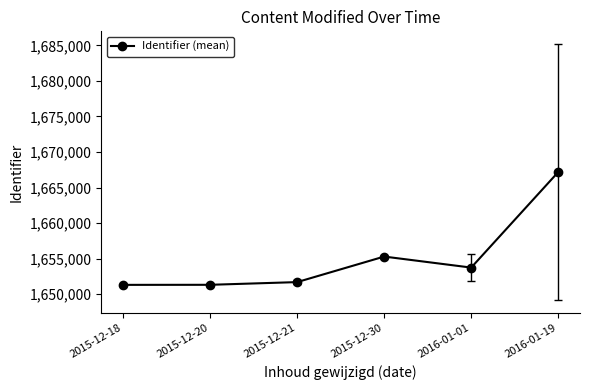

What is the smallest value displayed?

1651309.0